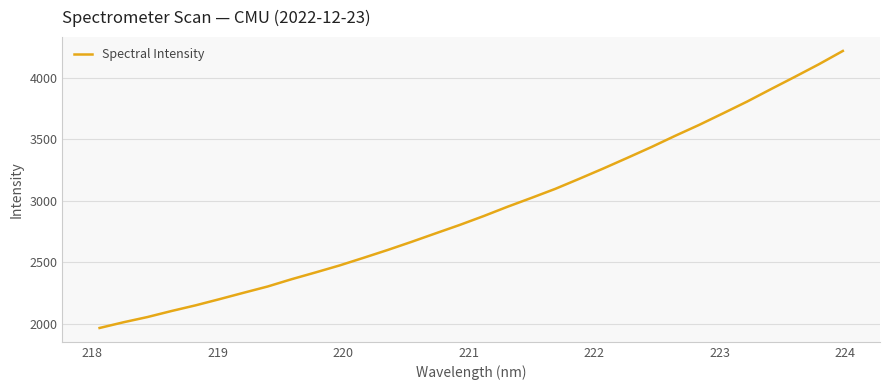

What is the difference between the maximum and minimum values?

2253.1